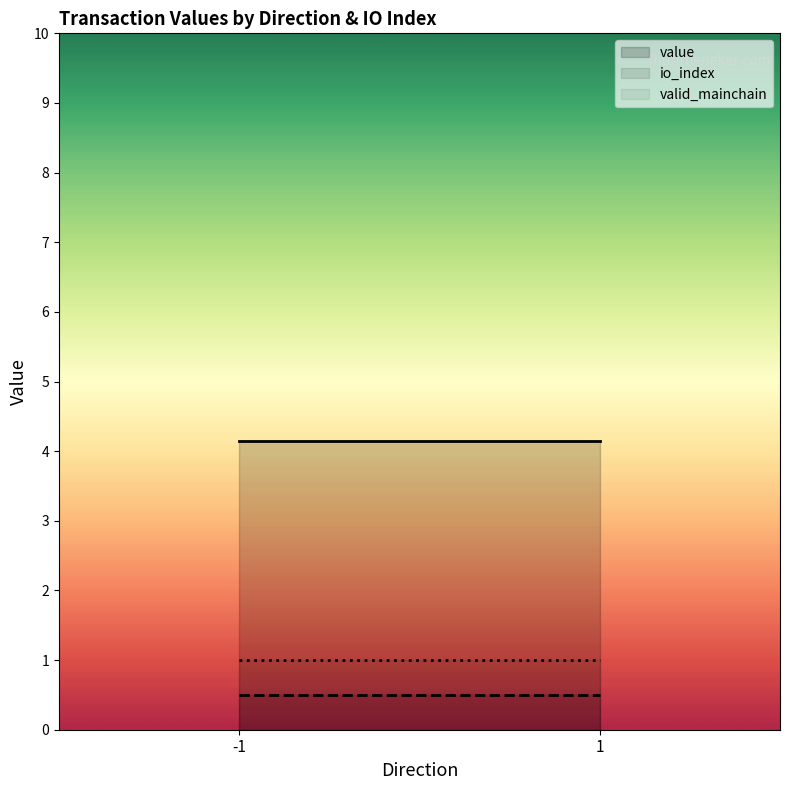

True or false: value has a value of 4.1 at -1.

True